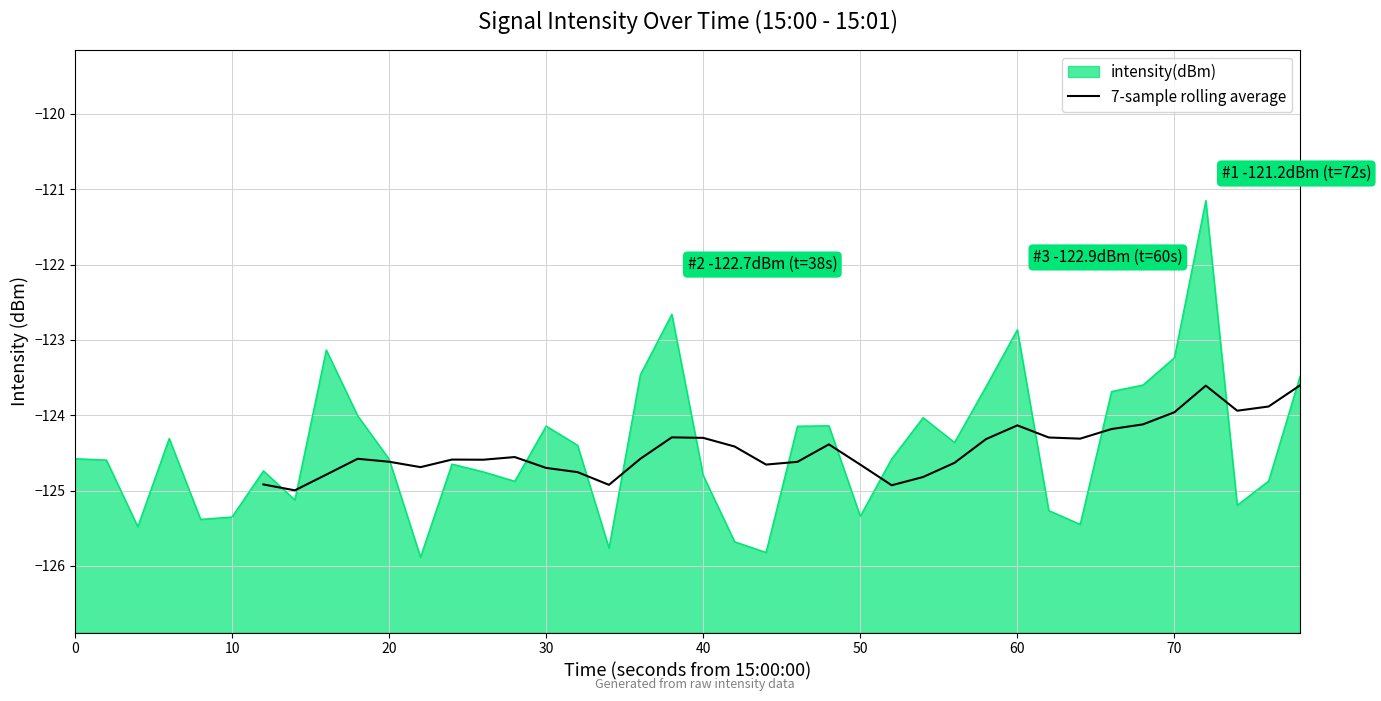

What is the maximum value for 7-sample rolling average?

-123.6